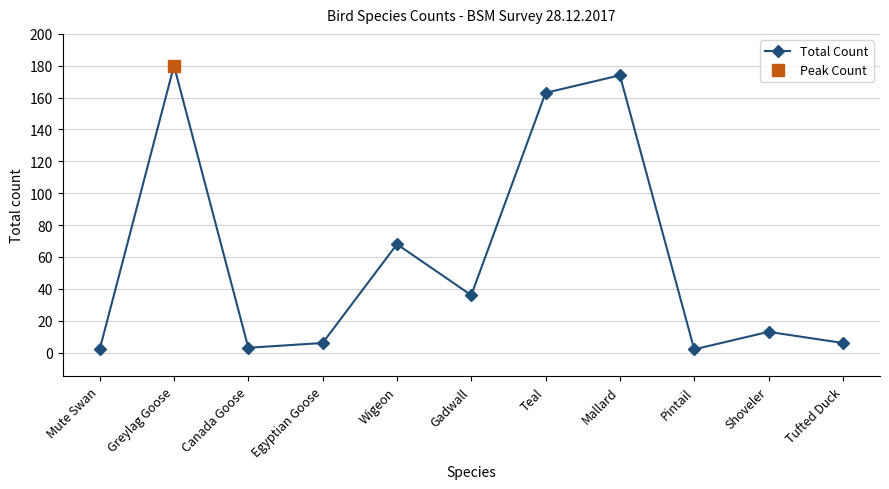

At which category does the chart reach its minimum across all series?

Mute Swan